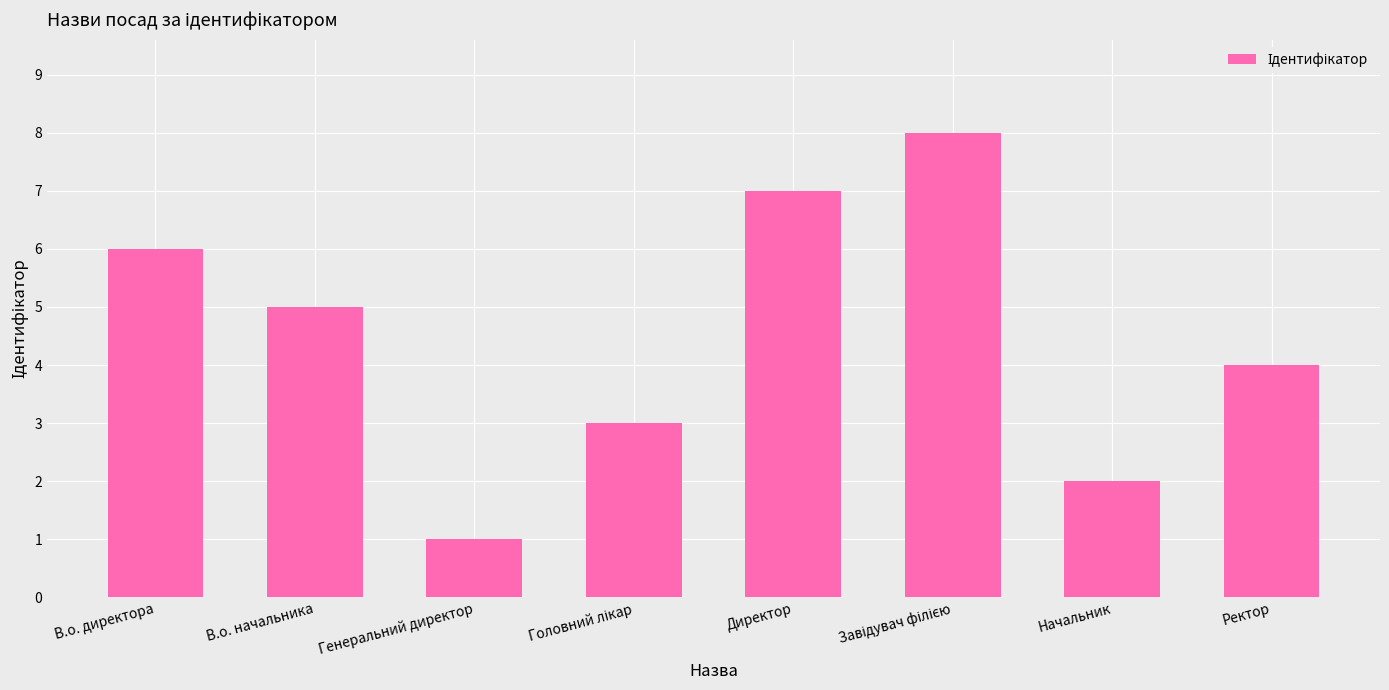

What is the approximate value at Ректор?

4